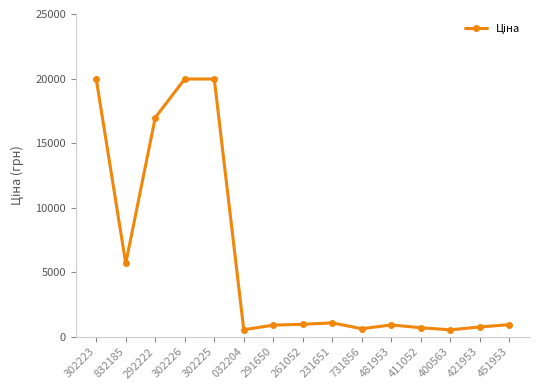

Where does the data first go above 934?

302223